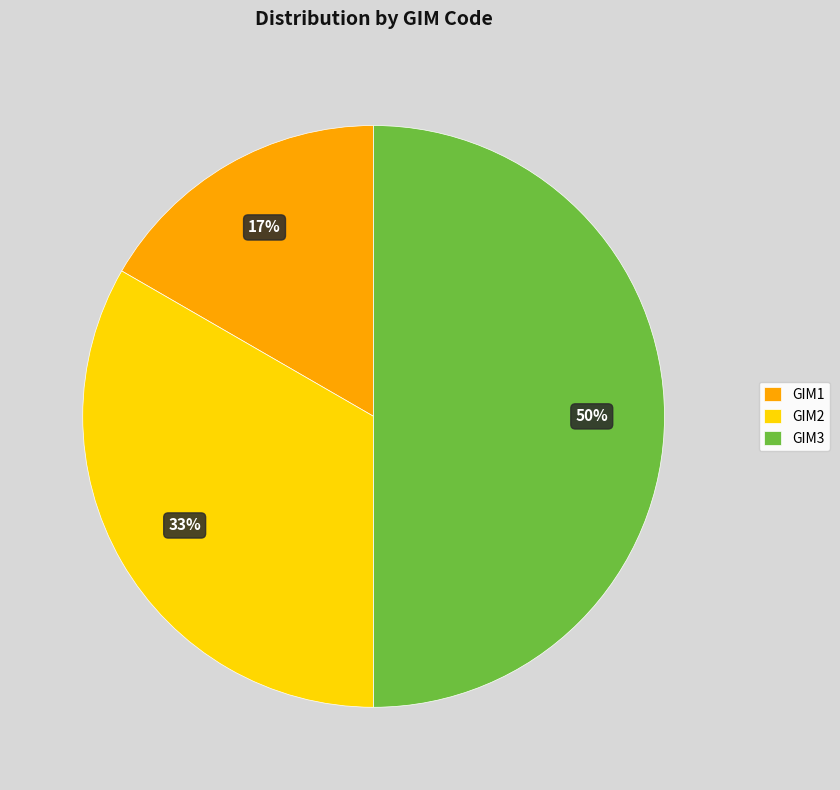

How many slices are in this pie chart?

3